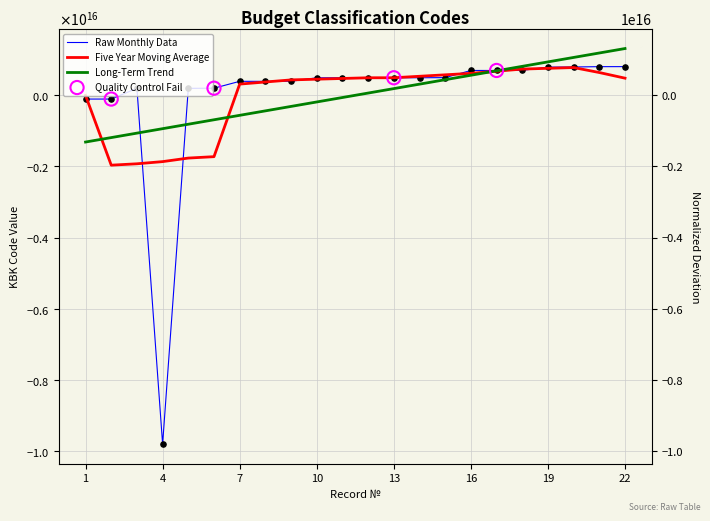

Which has a higher value, 7 or 18?

18